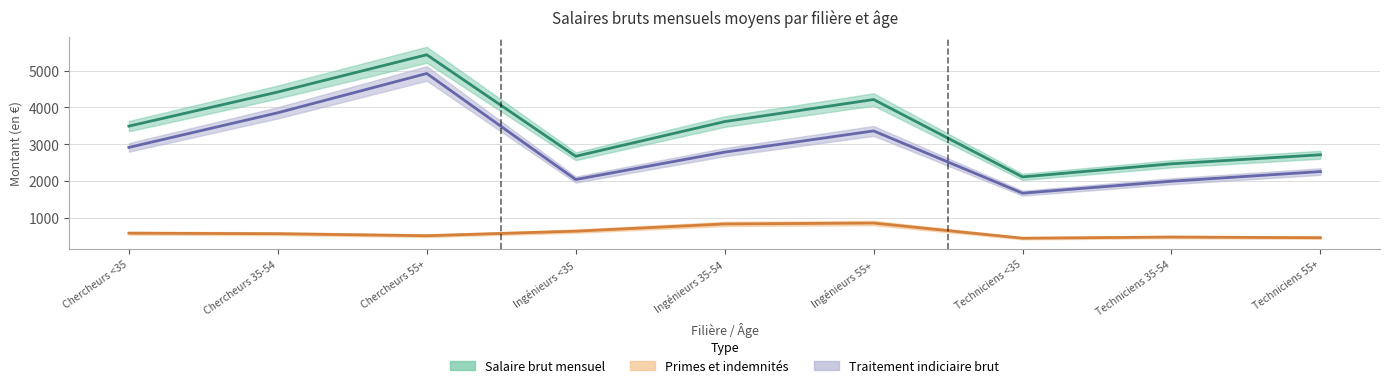

In Salaire brut mensuel, how many points are lower than both neighbors (excluding endpoints)?

2